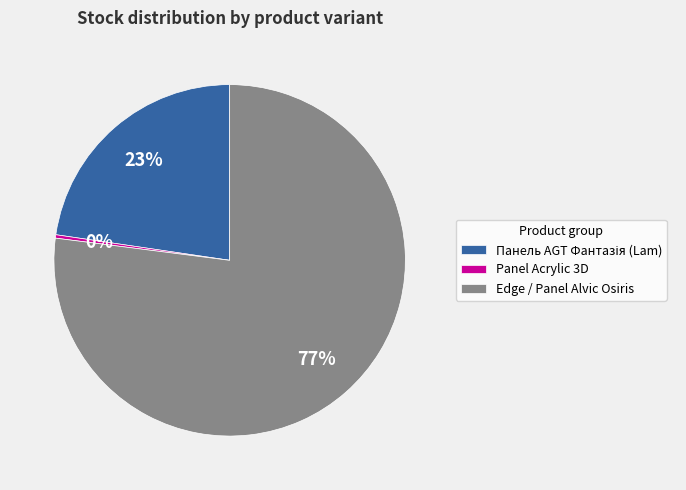

Is it true that Edge / Panel Alvic Osiris is 77% of the pie?

True